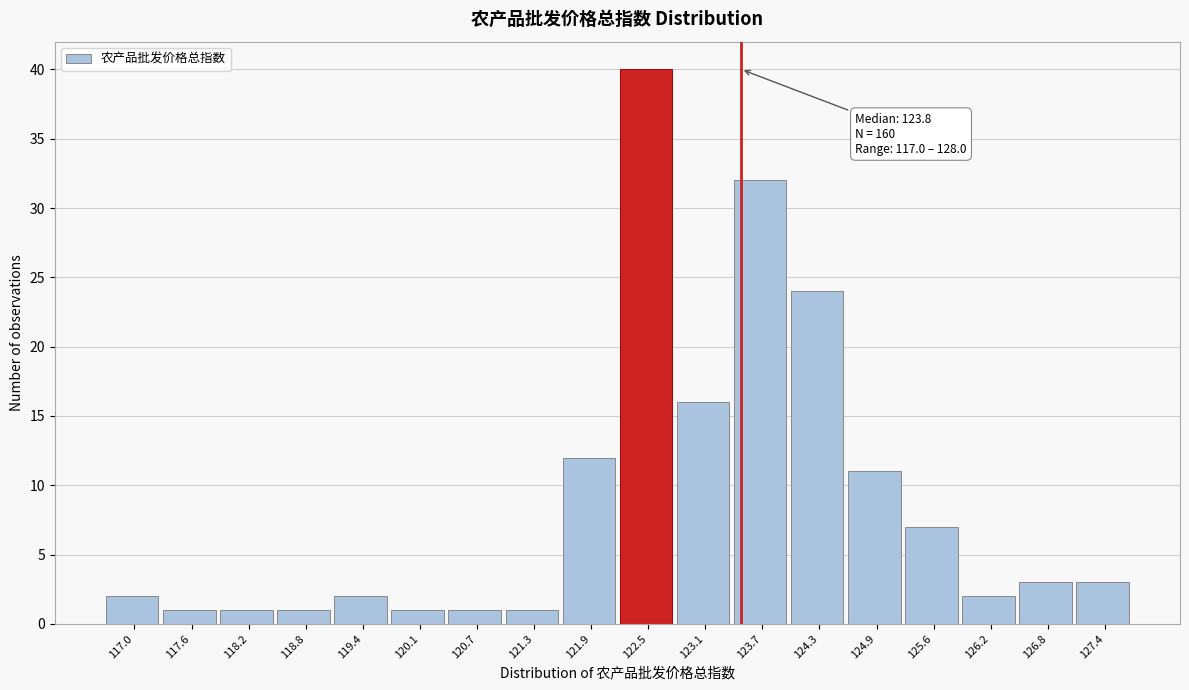

Reading left to right, what are all the values shown in this chart?

2	1	1	1	2	1	1	1	12	40	16	32	24	11	7	2	3	3